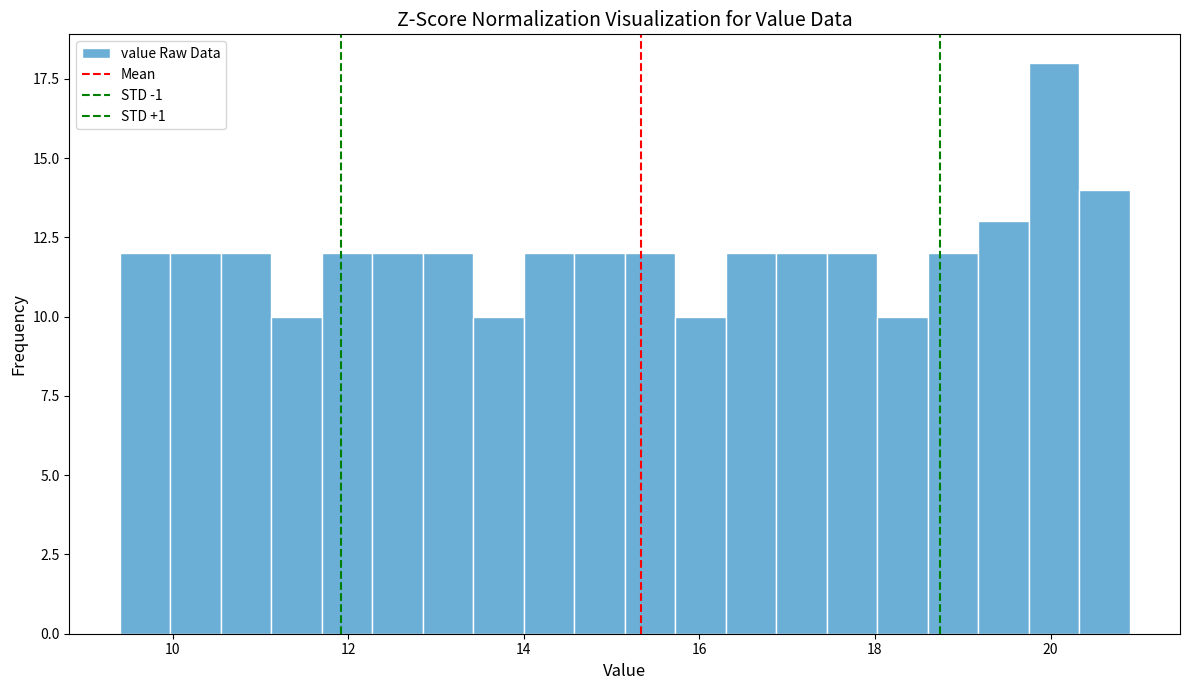

Read against the x-axis, roughly where is the centre of the tallest bar?

20.0